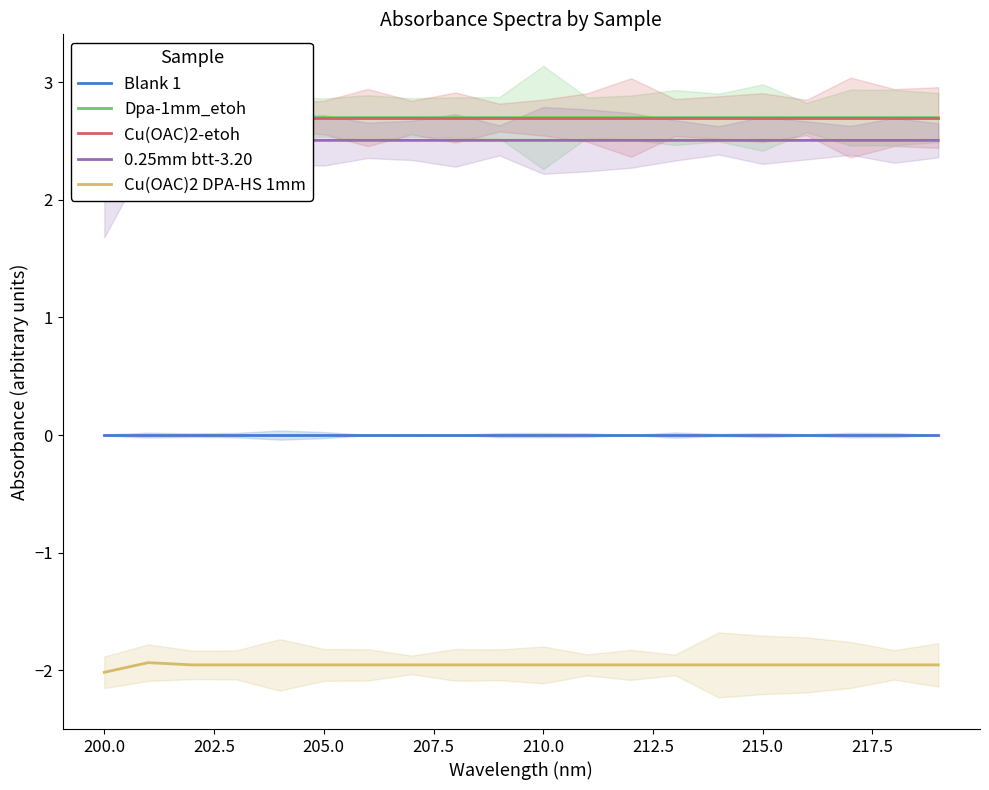

True or false: Cu(OAC)2 DPA-HS 1mm and Blank 1 cross at least once.

False